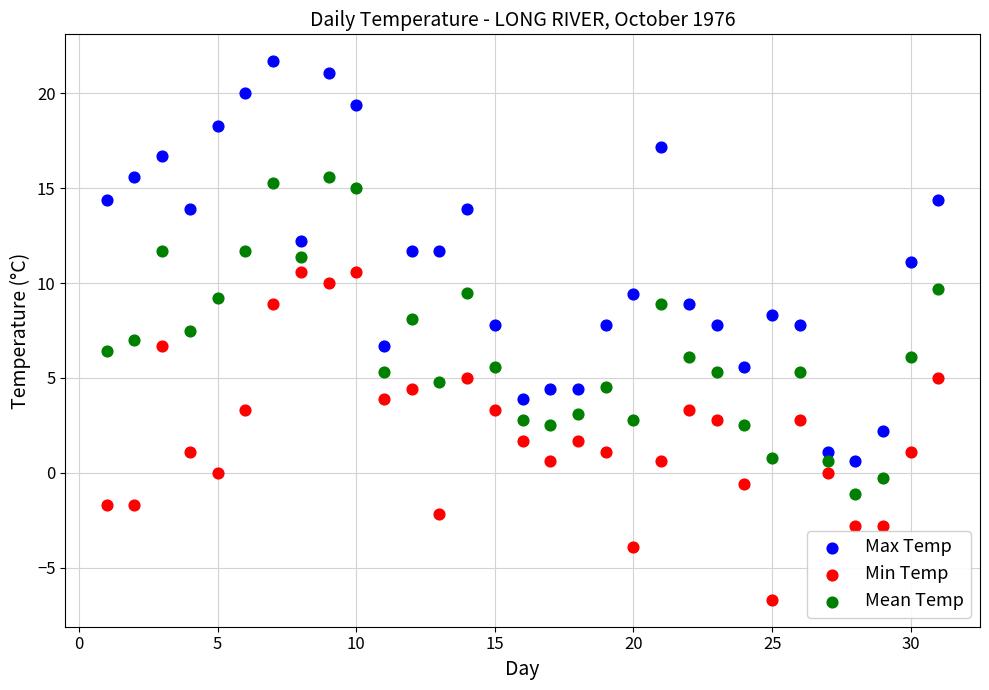

What are all the series names shown in the legend?

Max Temp, Min Temp, Mean Temp